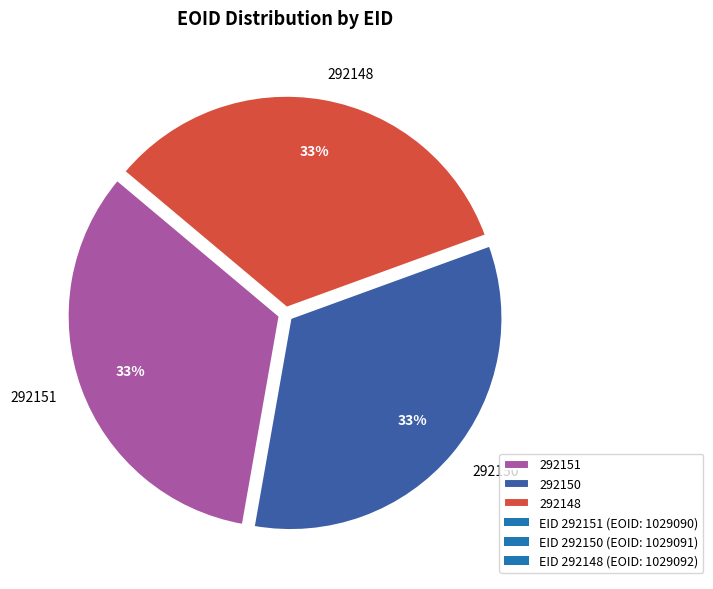

How many segments does this pie chart have?

3